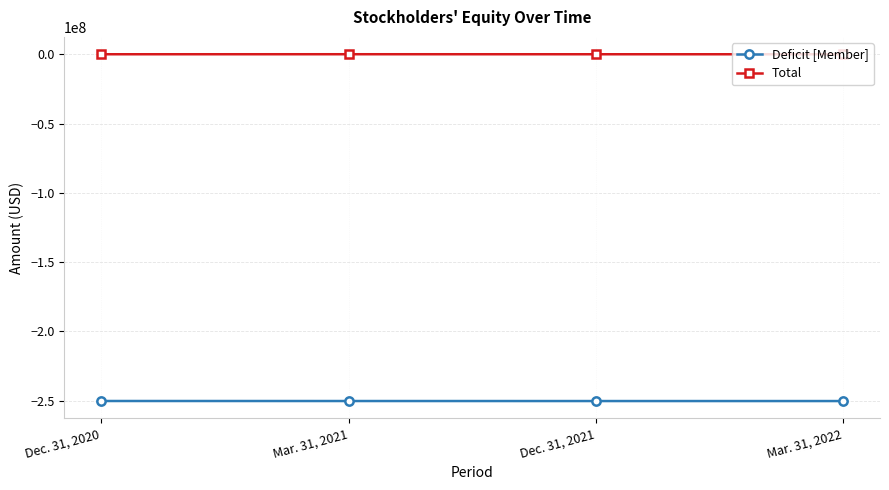

Count the number of categories in the chart.

4